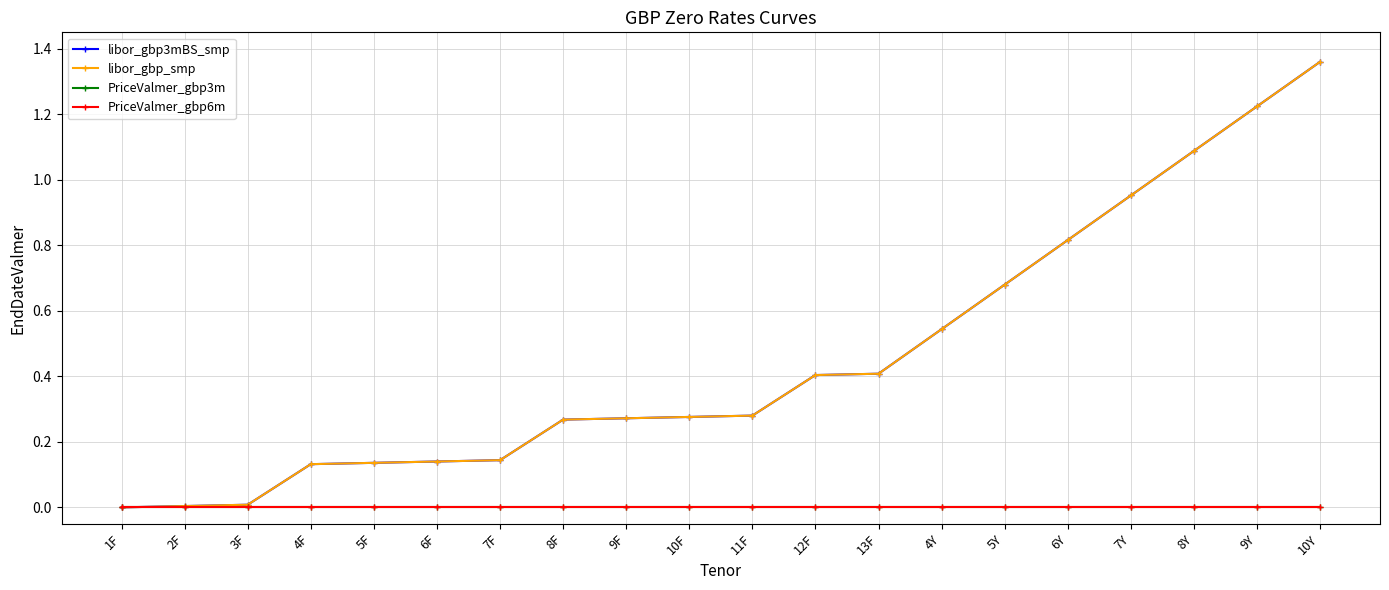

List the series in order of their peak value, lowest first.

PriceValmer_gbp3m, PriceValmer_gbp6m, libor_gbp3mBS_smp, libor_gbp_smp